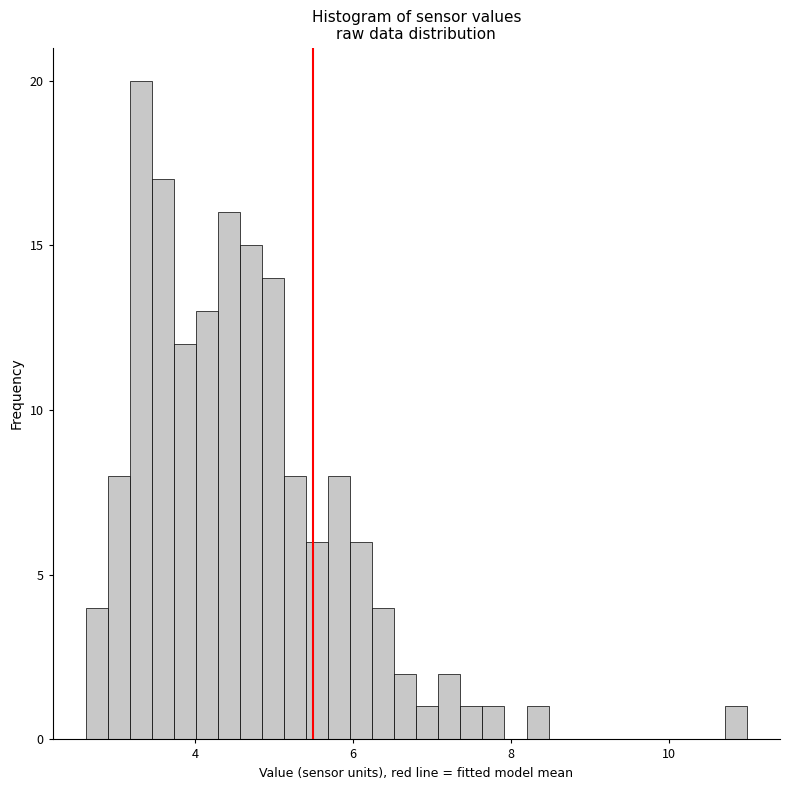

Around what value on the x-axis is the tallest bar? Give the approximate position of its centre, as read against the axis.

3.4